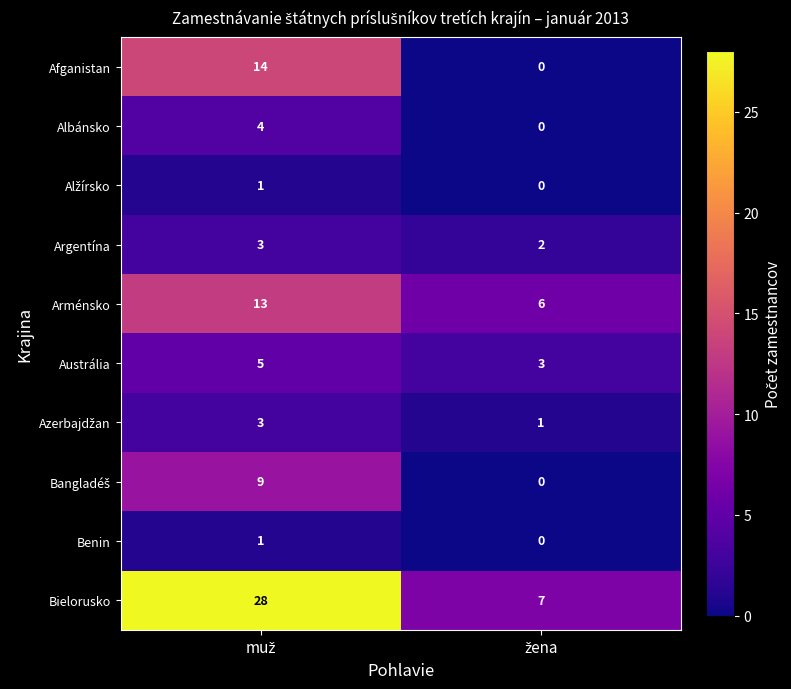

What is the highest value of the Austrália series?

5